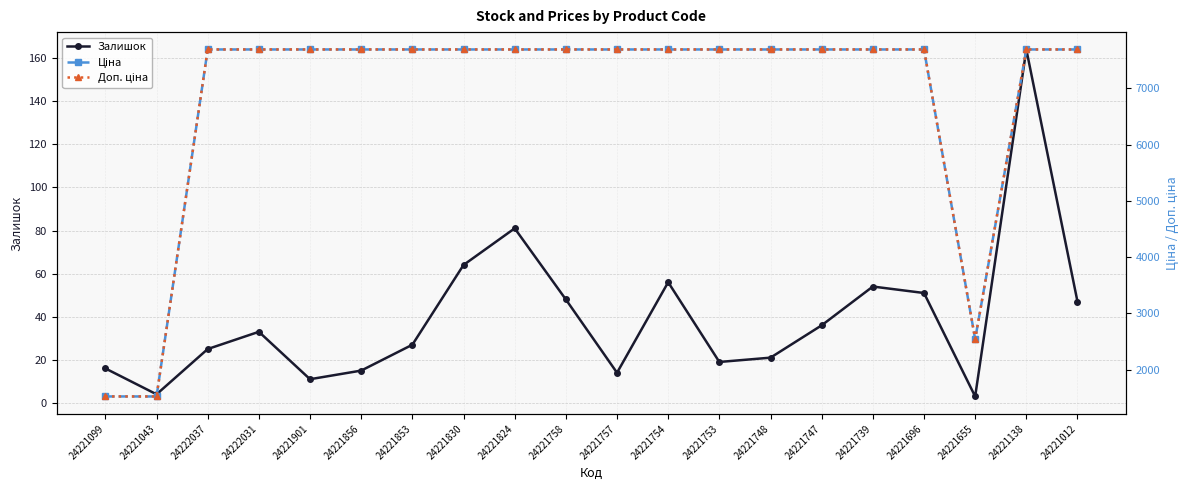

Which category has the highest value in the Залишок series?

24221138